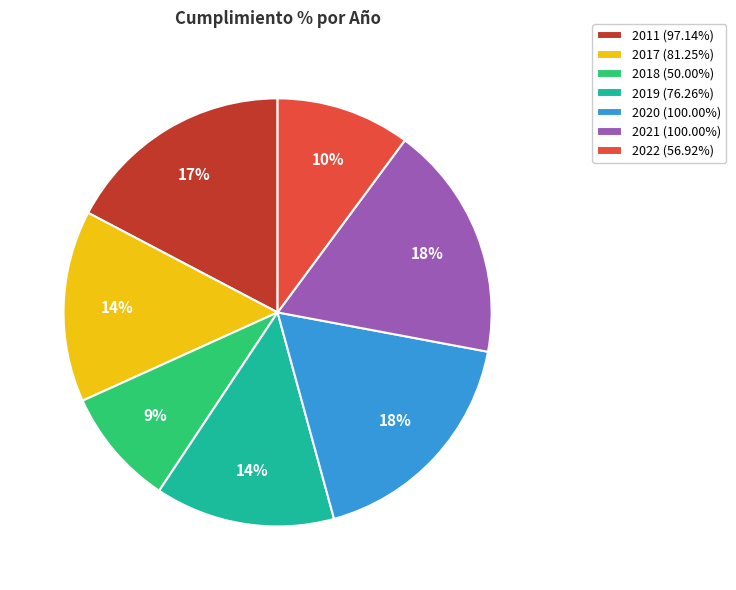

Combined, do 2018 (50.00%) and 2011 (97.14%) account for over 50%?

No